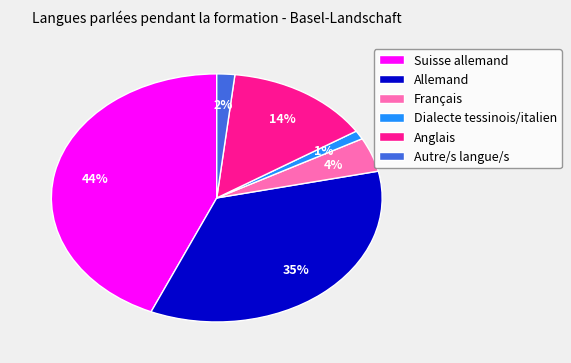

To the nearest percent, what is the average slice percentage?

17%